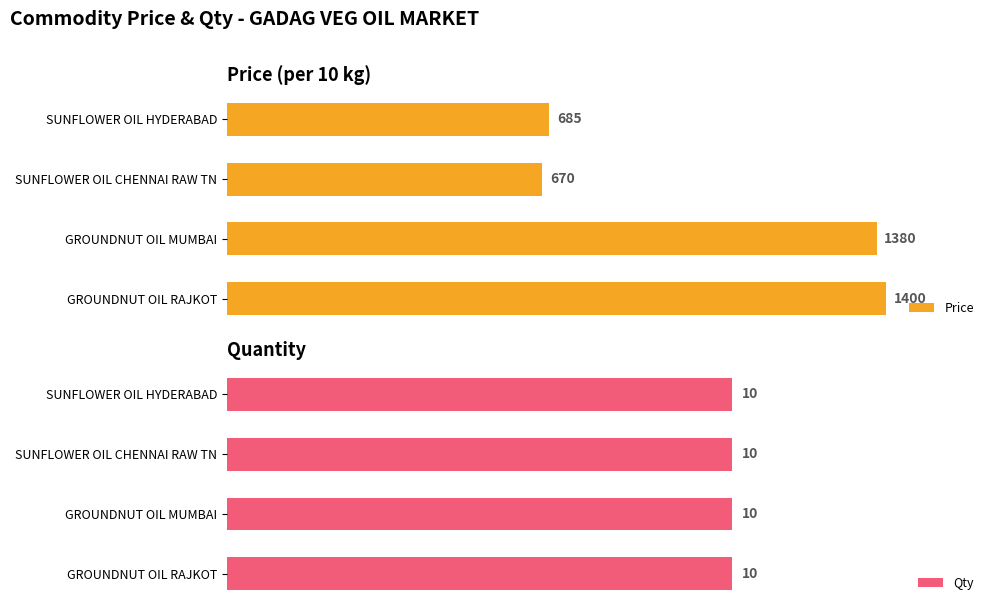

Rank the series by their maximum value, from lowest to highest.

Qty, Price